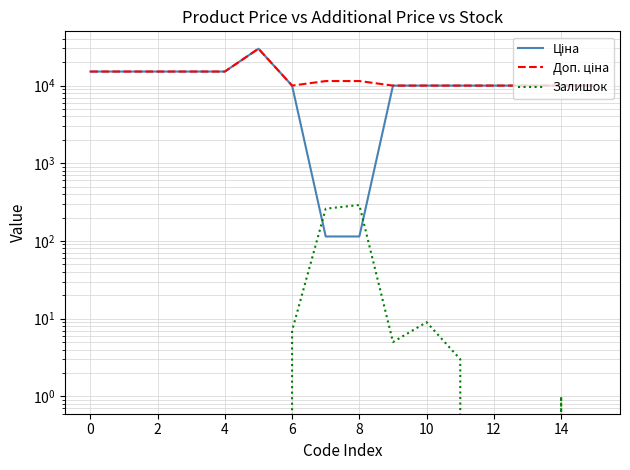

Is it true that Доп. ціна equals 15120.0 at 0?

True